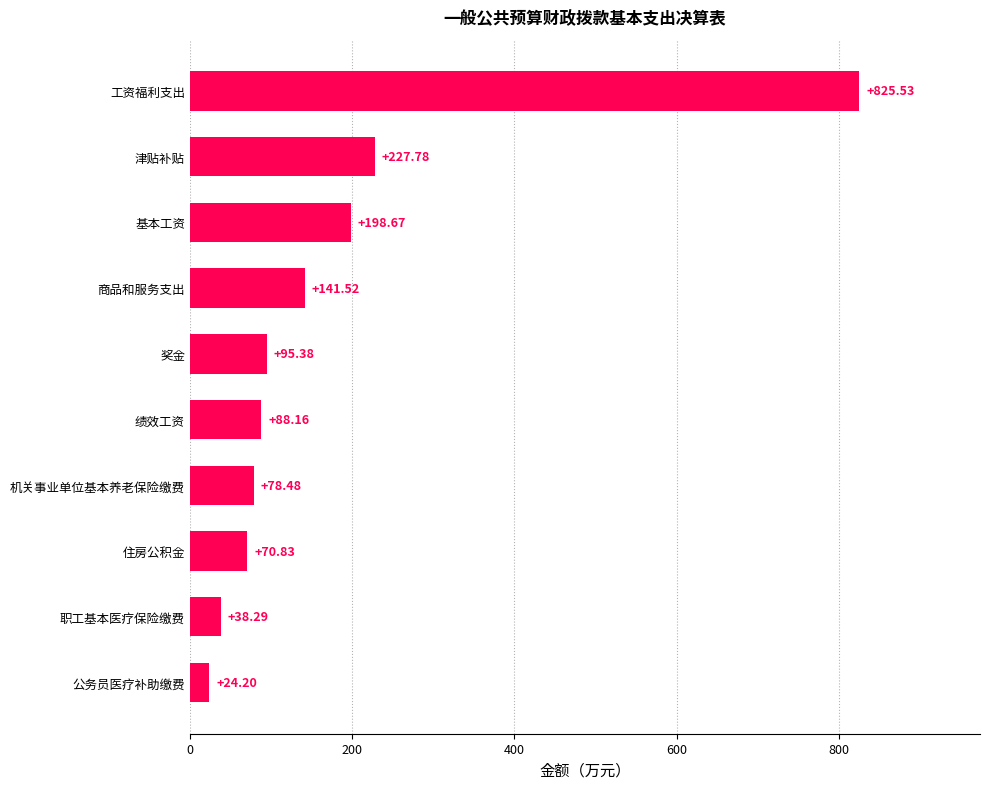

Which has a higher value, 机关事业单位基本养老保险缴费 or 基本工资?

基本工资